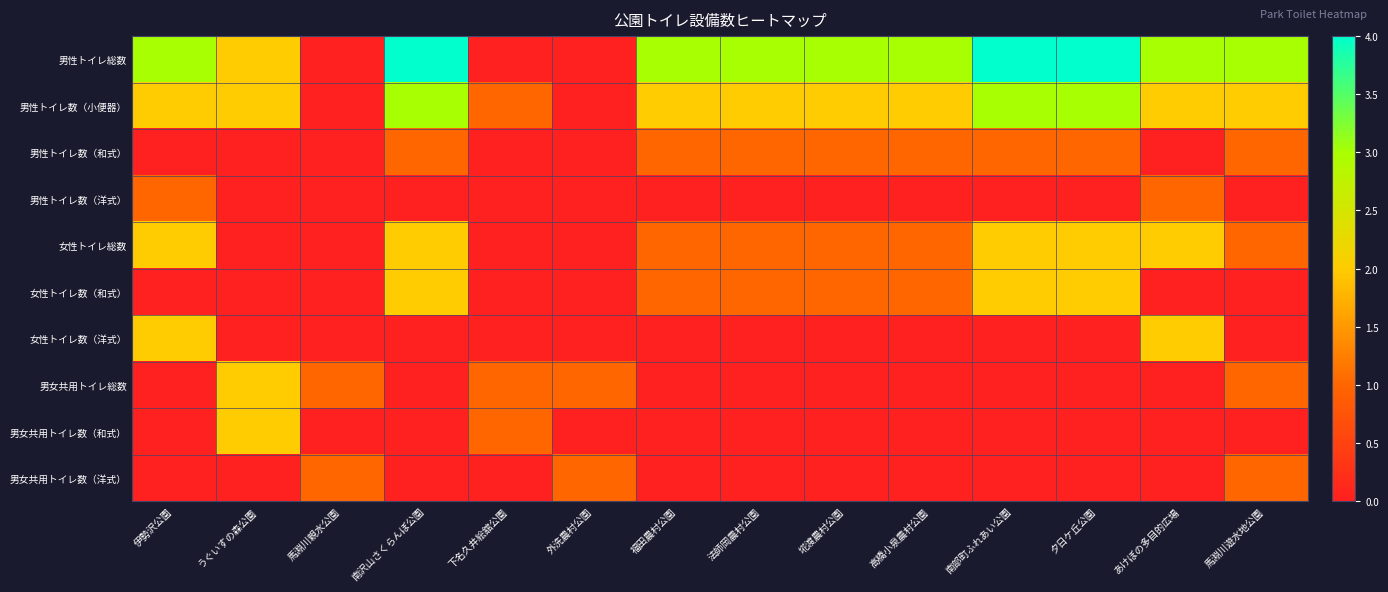

What is the difference between the highest and lowest values at あけぼの多目的広場?

3